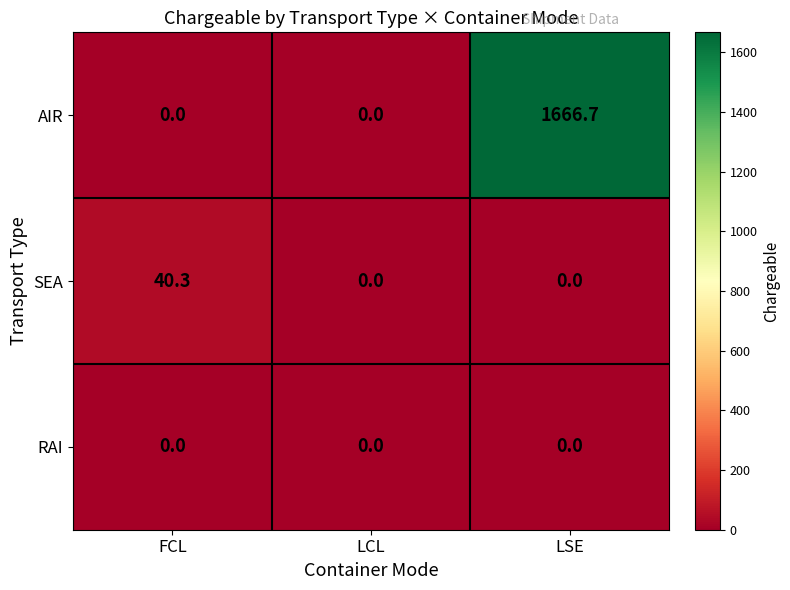

Reading left to right, transcribe all the data shown in this chart.

AIR: FCL=0.0	LCL=0.0	LSE=1666.7
SEA: FCL=40.3	LCL=0.0	LSE=0.0
RAI: FCL=0.0	LCL=0.0	LSE=0.0